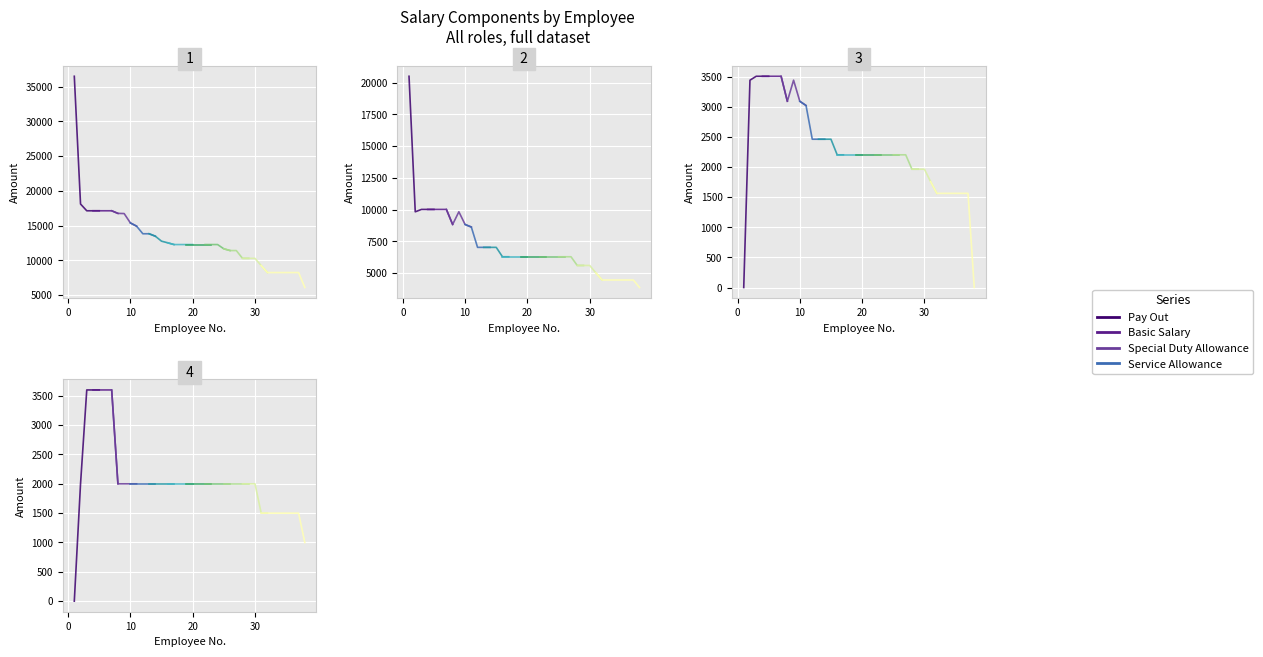

What is the label of the 1st point from the right?

30